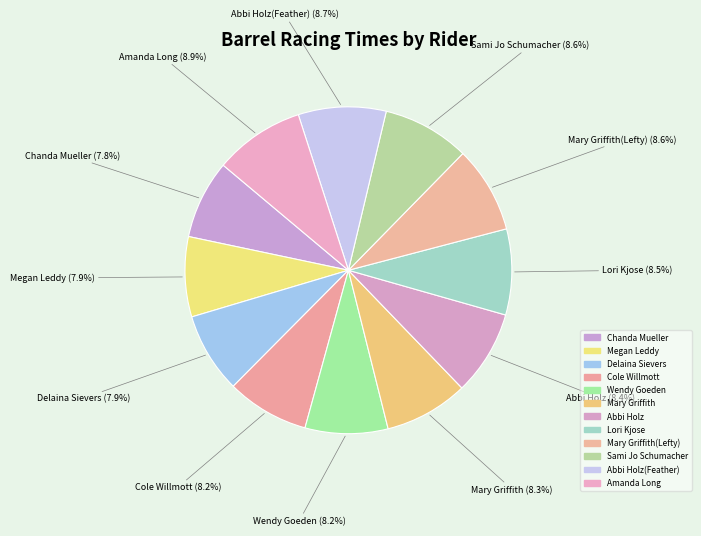

Count the number of slices in the pie.

12